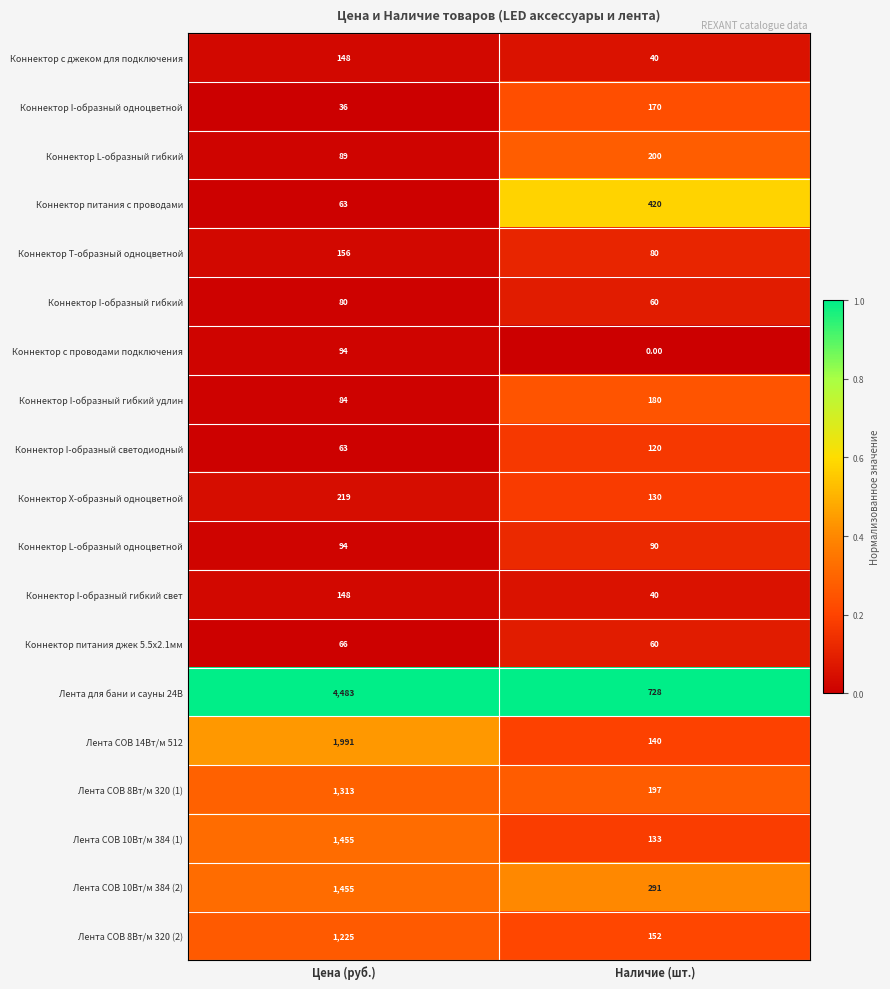

Is the value of Коннектор с проводами подключения at Наличие (шт.) greater than the value of Лента COB 14Вт/м 512 at Наличие (шт.)?

No